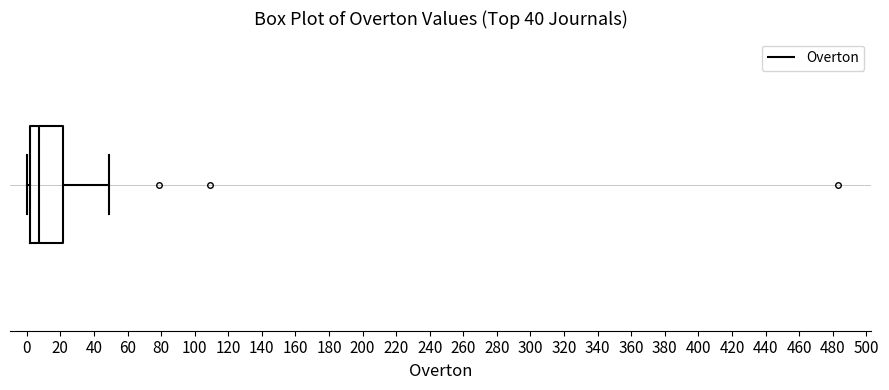

Transcribe this box plot: give where the median line is, the range the box spans, and where the two whiskers end, as read against the x-axis. The values are not printed on the chart, so give them approximately, as read against the axis.

median 8, box 2 to 22, whiskers 0 to 50